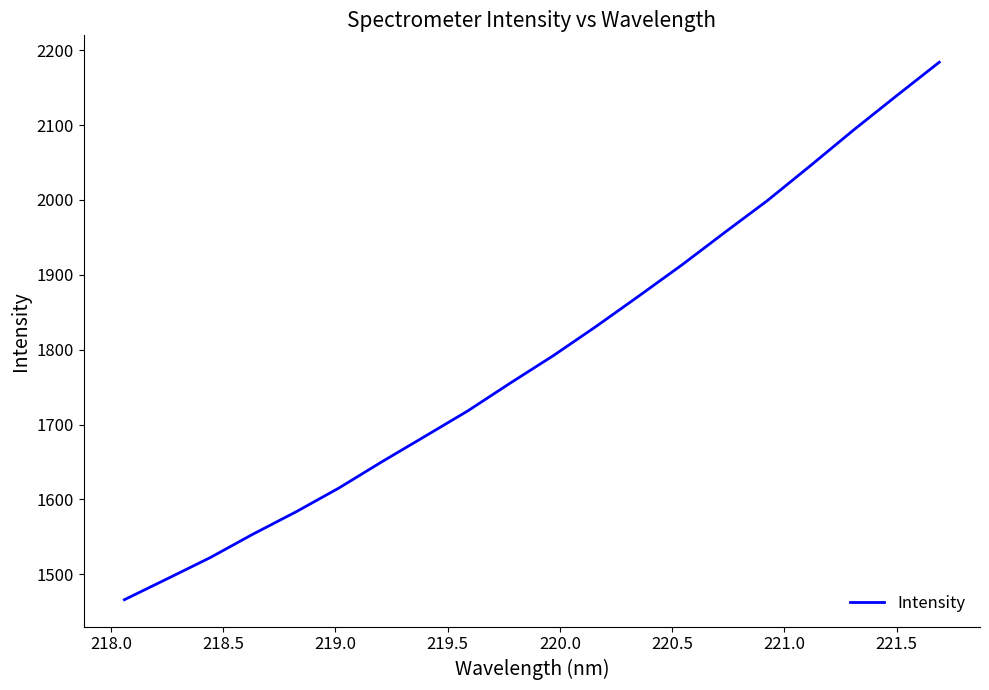

What is the minimum value shown in the chart?

1466.2